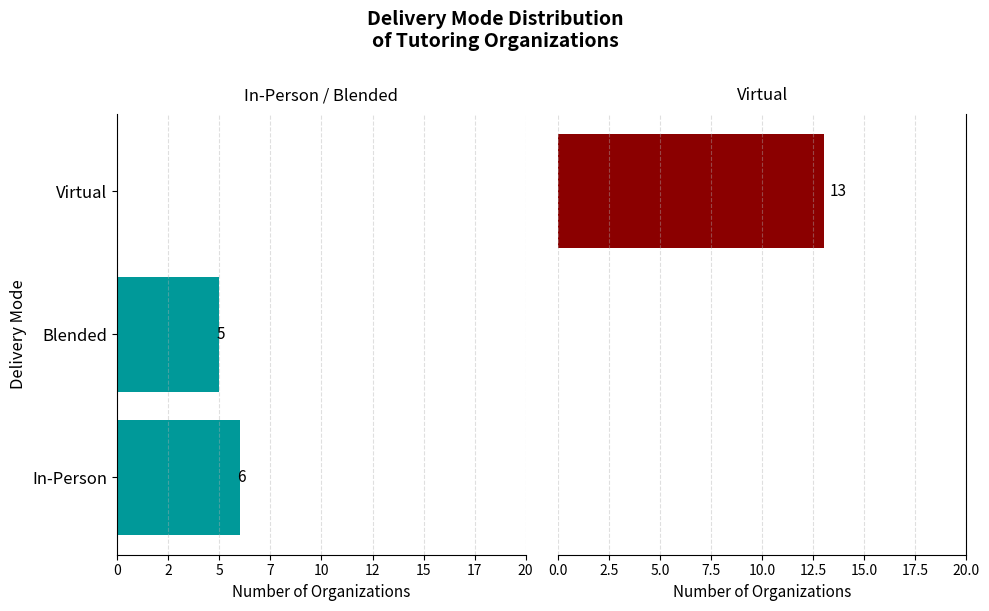

Where is Virtual nearest to the value 6?

In-Person